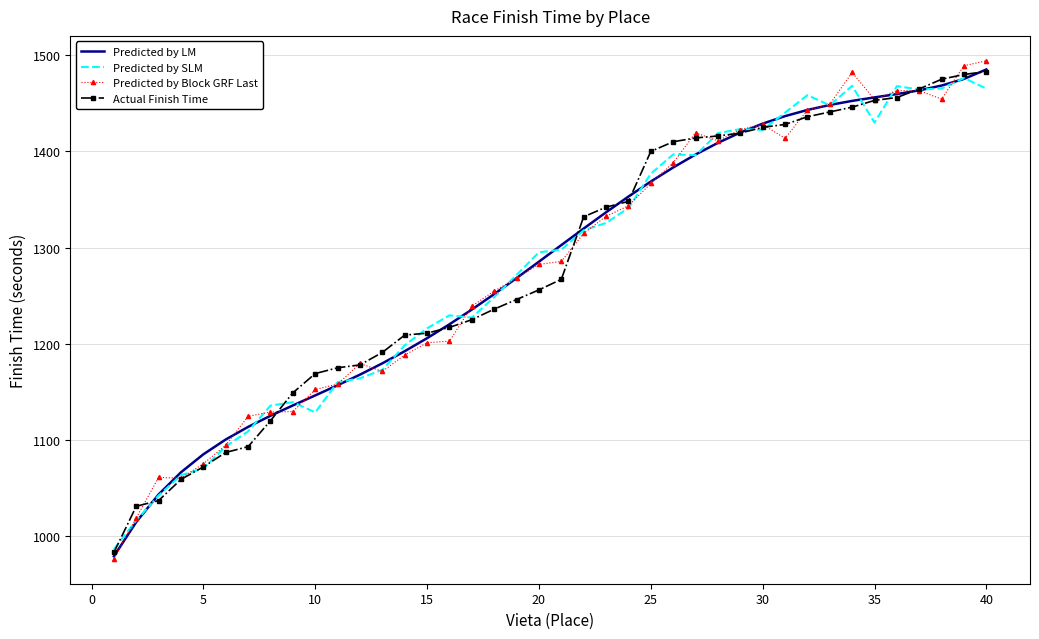

What is the minimum value for Predicted by LM?

979.0